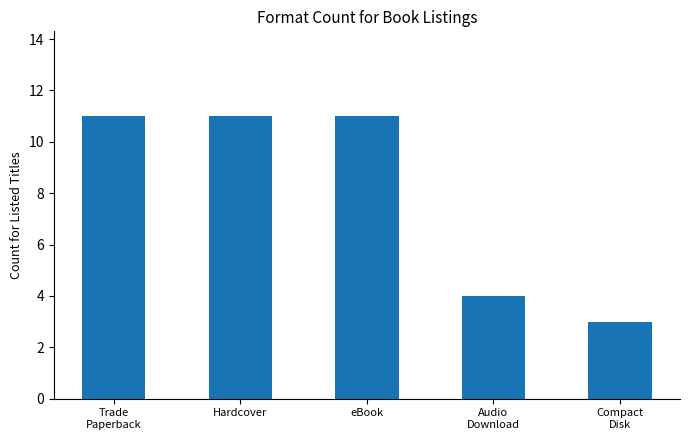

Which category has the lowest value across all series?

Compact
Disk